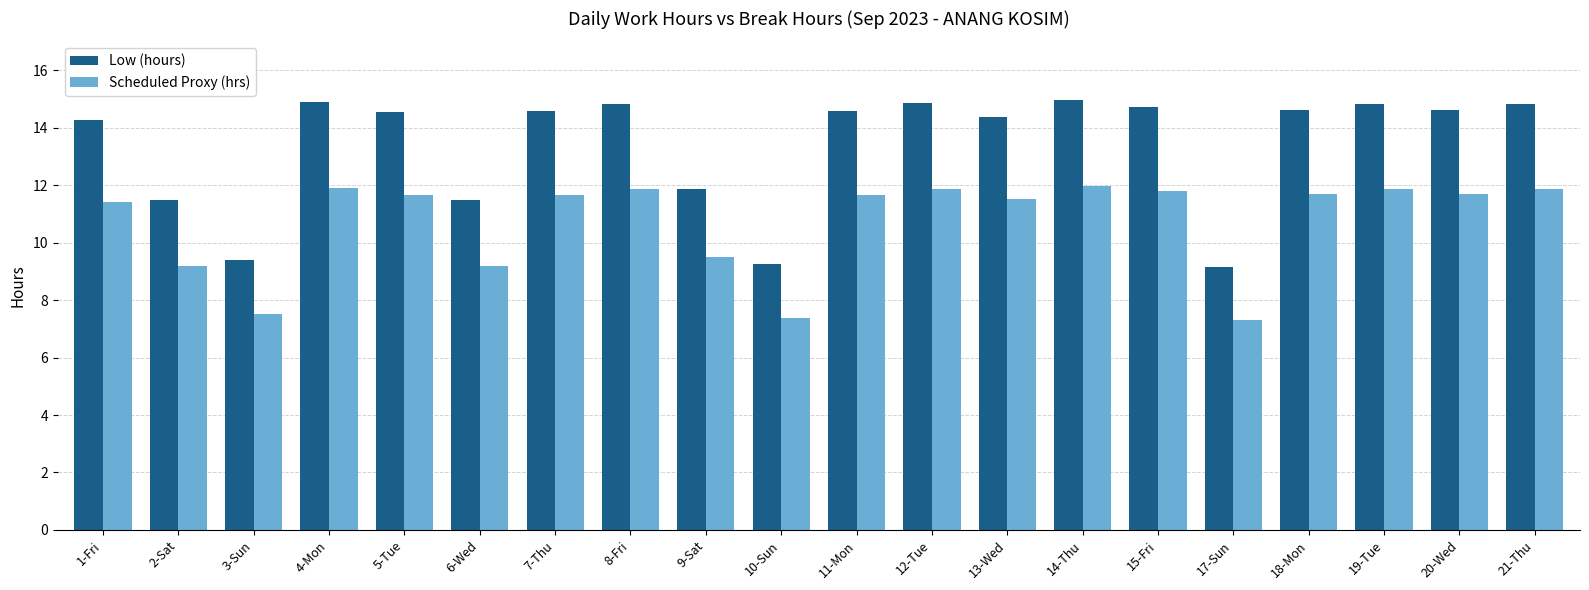

What is the difference between the maximum and second lowest values in the Scheduled Proxy (hrs) series?

4.6